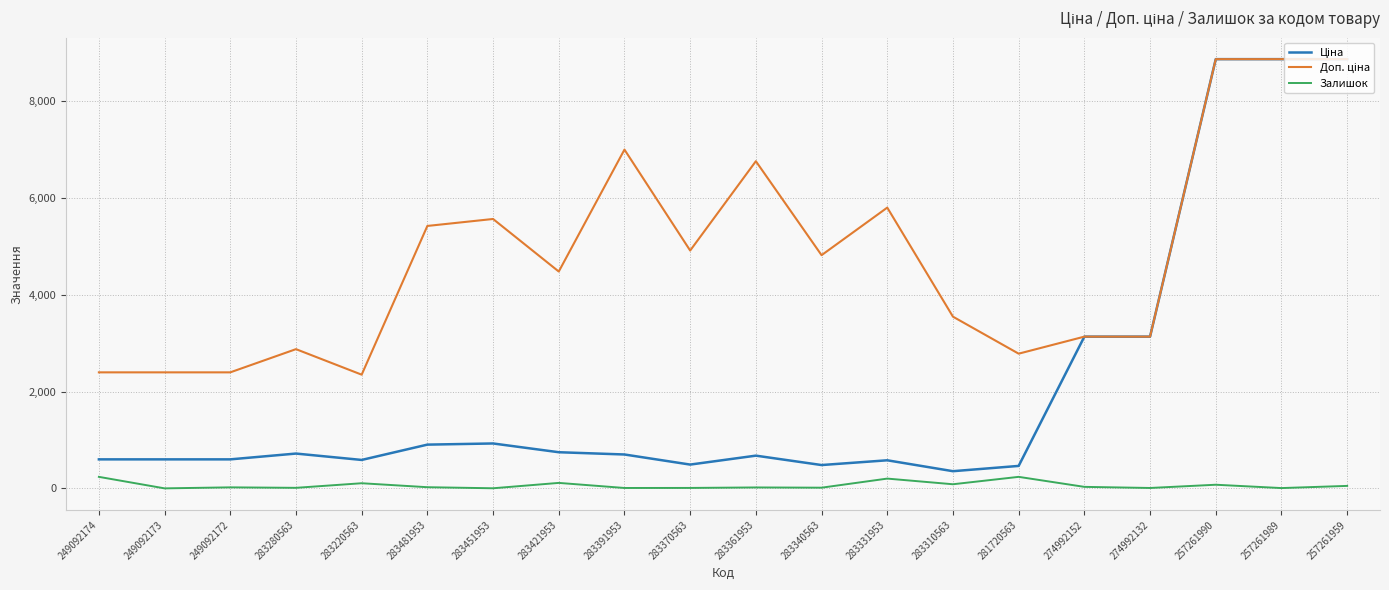

What is the maximum value shown in the chart?

8874.6